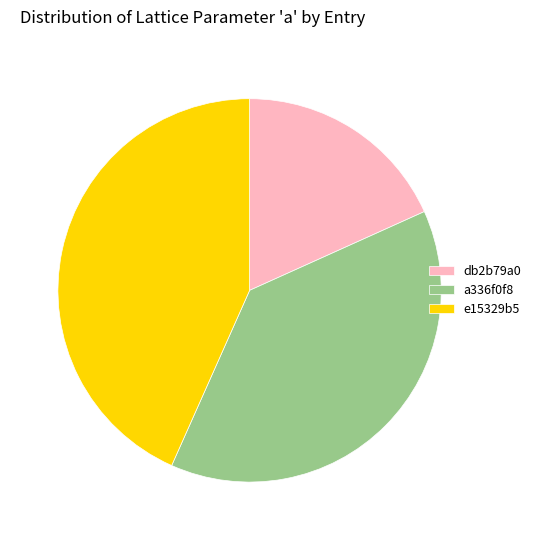

Is it true that db2b79a0 is 11% of the pie?

False